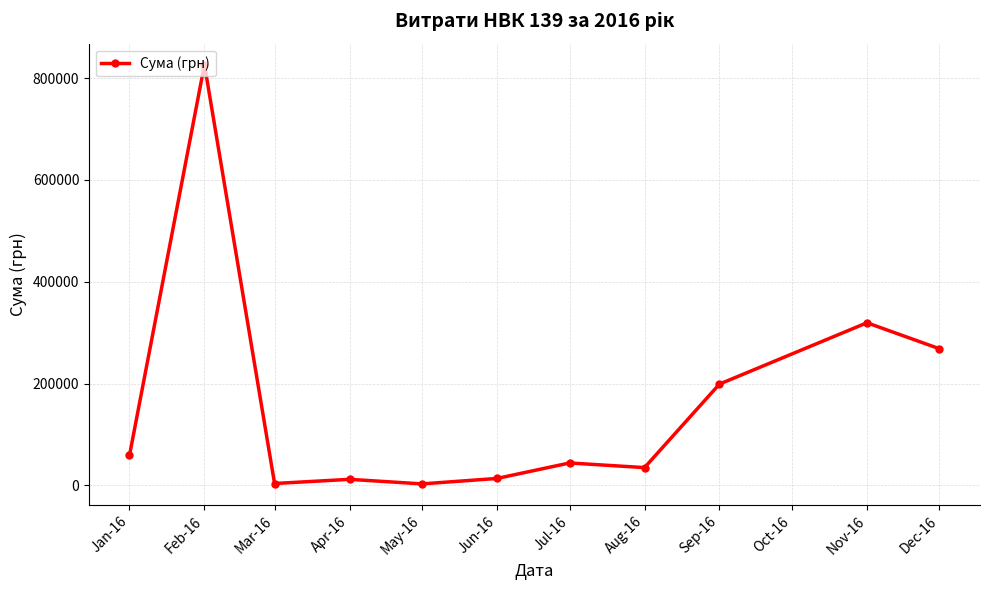

Is it true that the value at Feb-16 is 1387658.3?

False